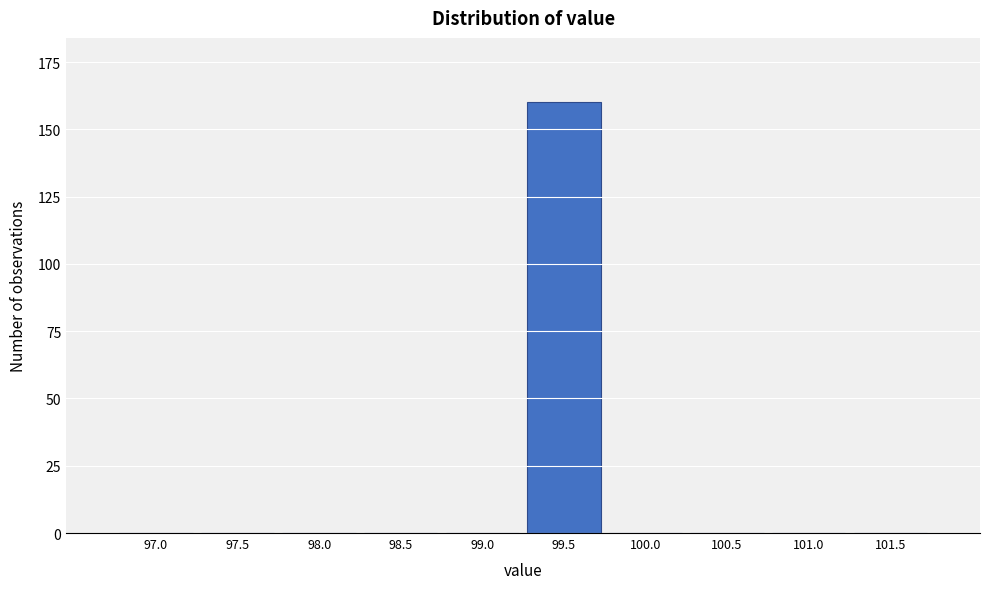

Reading left to right, transcribe all the data shown in this chart.

97.0=0	97.5=0	98.0=0	98.5=0	99.0=0	99.5=160	100.0=0	100.5=0	101.0=0	101.5=0